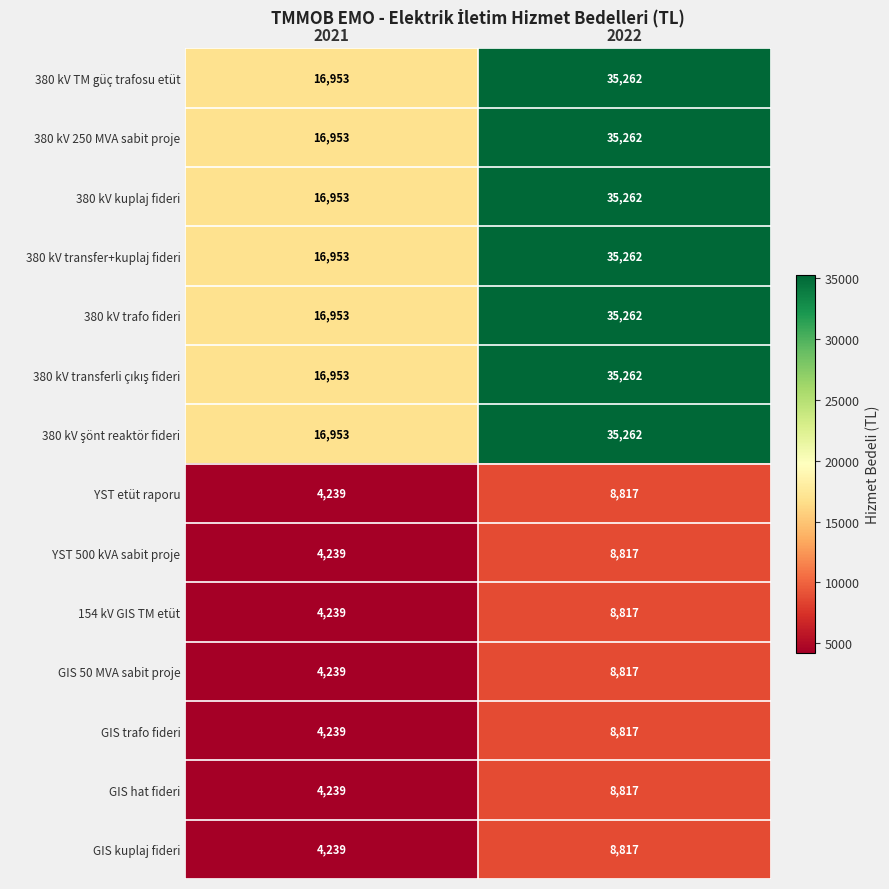

Count the number of data series in this chart.

14